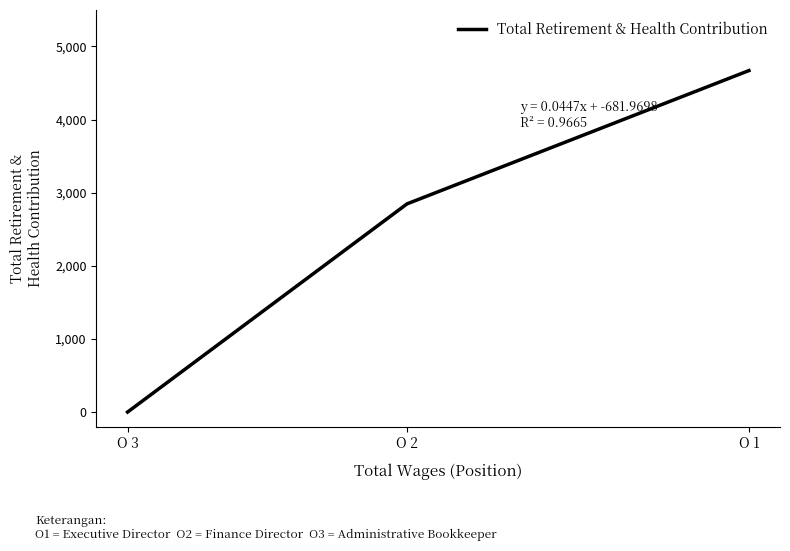

Count the number of categories in the chart.

3